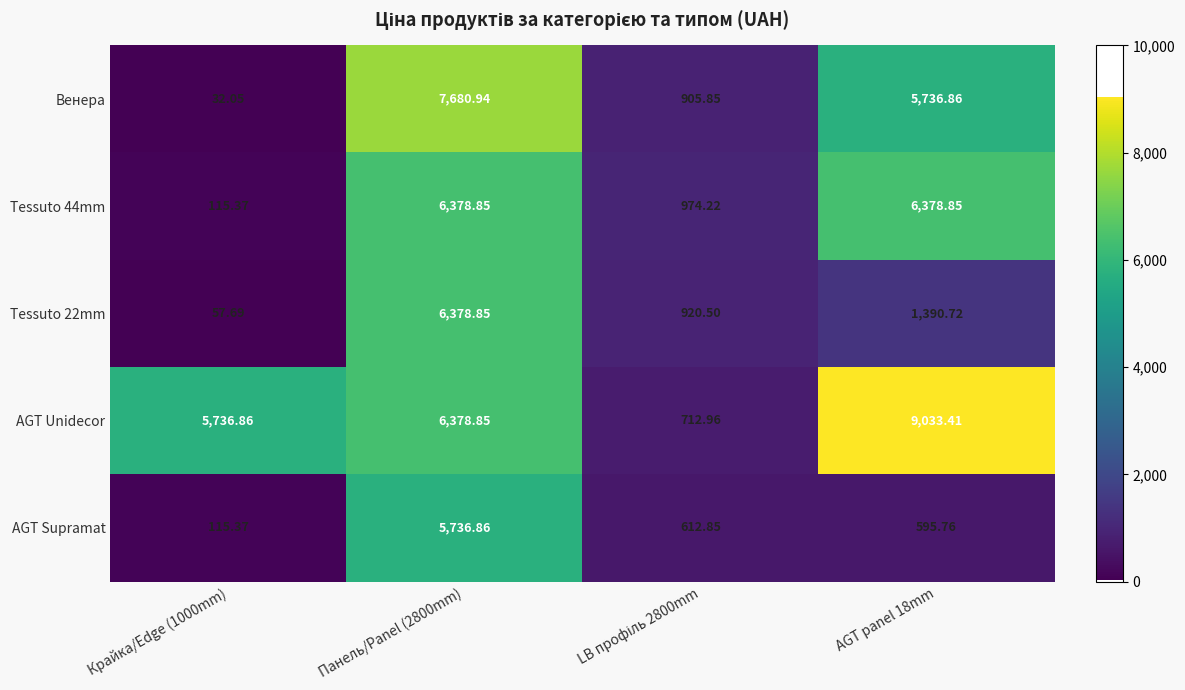

Which series has the largest total across all categories?

AGT Unidecor